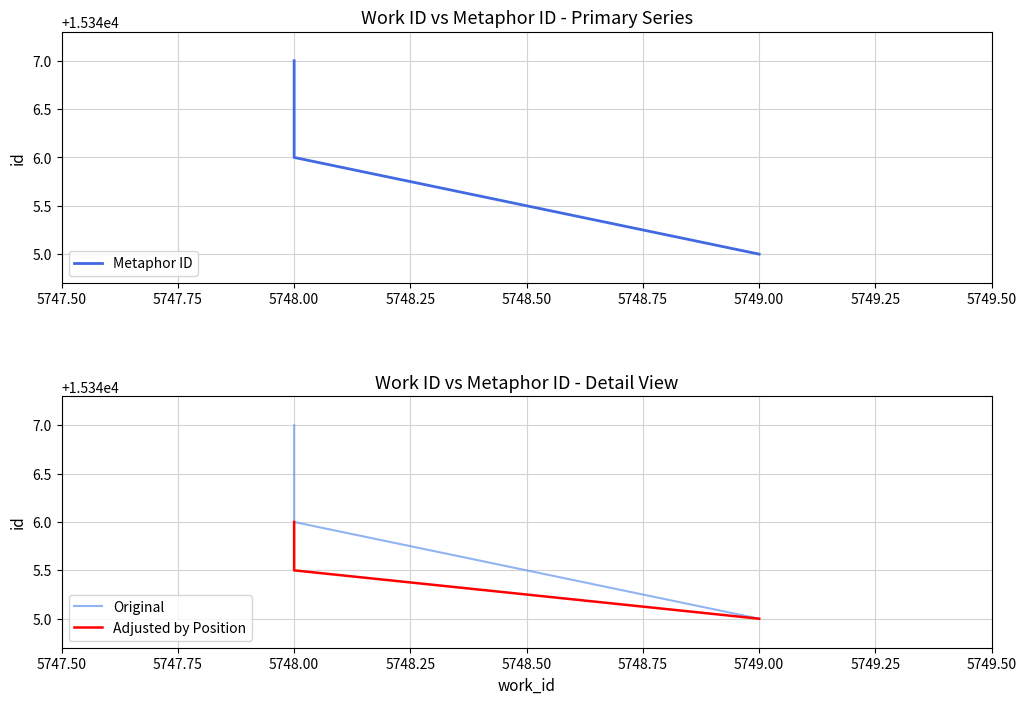

Is the value of Metaphor ID at 5749.00 greater than the value of Original at 5749.00?

No